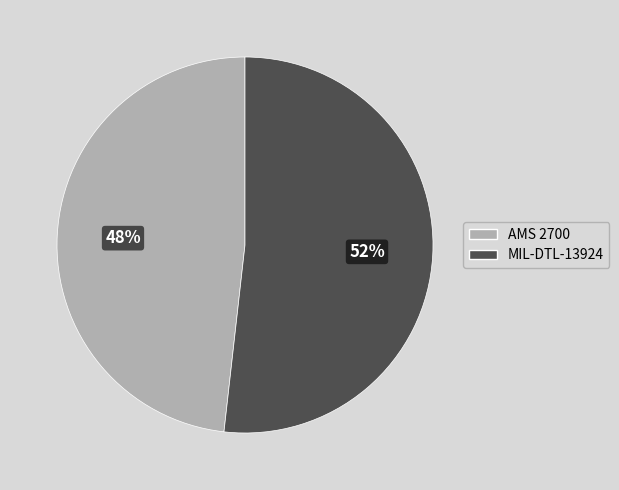

Which slice is the largest?

MIL-DTL-13924